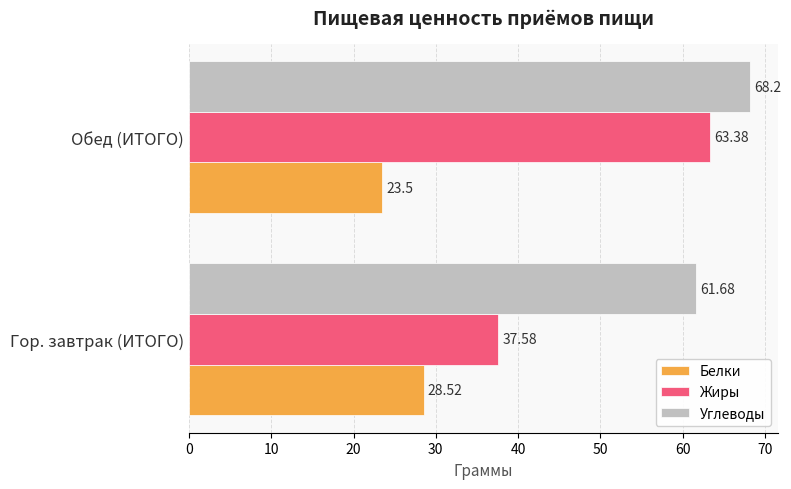

Which series has the largest range (max minus min)?

Жиры